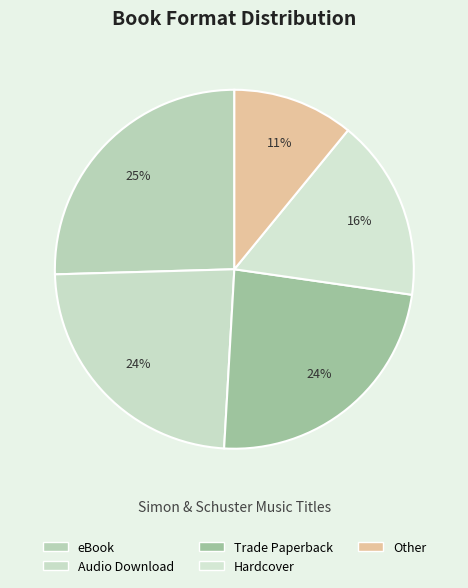

To the nearest percent, what is the combined percentage of Other and Hardcover?

27%